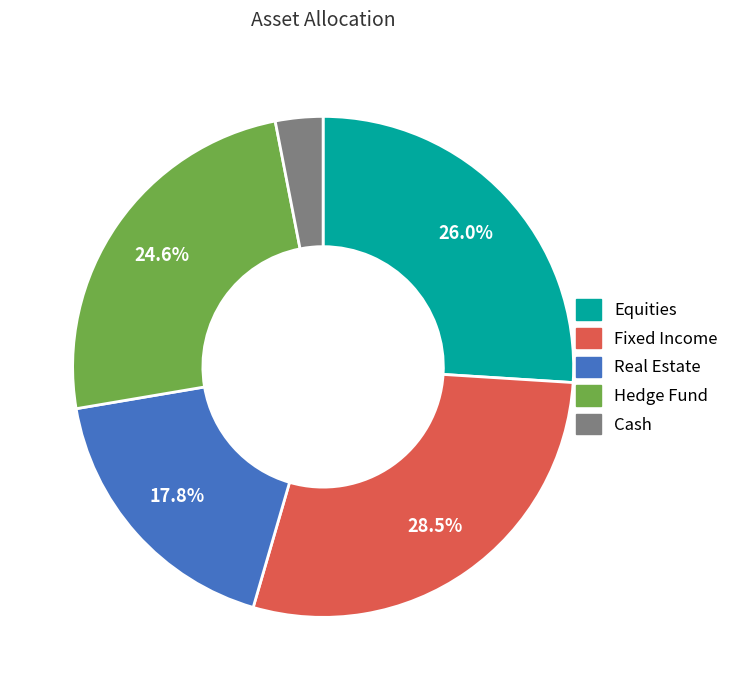

Which category has the biggest portion of the pie?

Fixed Income